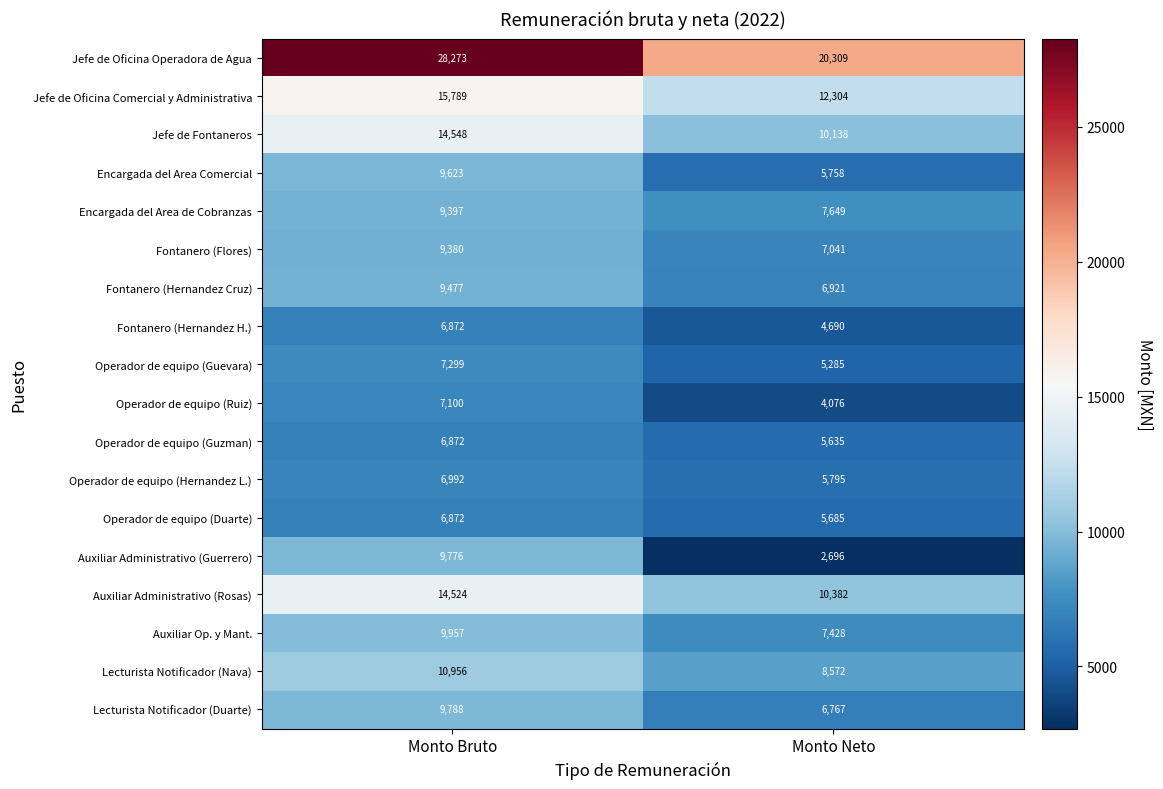

True or false: Operador de equipo (Hernandez L.) has a value of 9473 at Monto Neto.

False